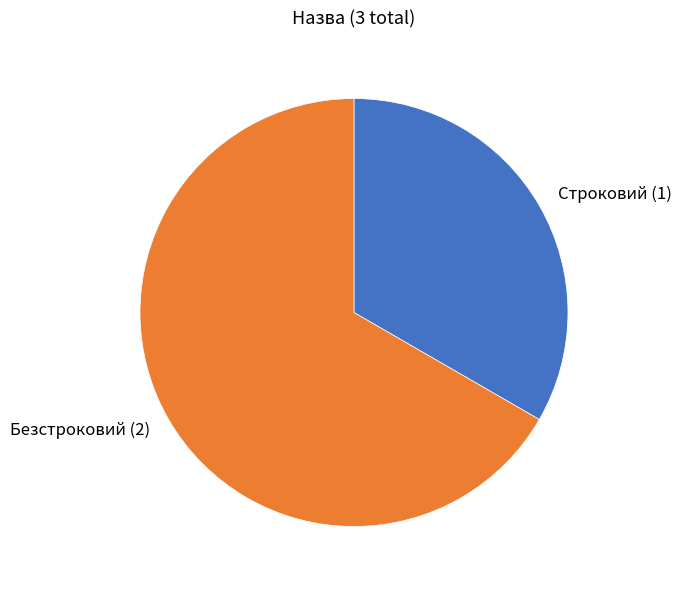

The Строковий (1) slice represents 40% of the pie. True or false?

False